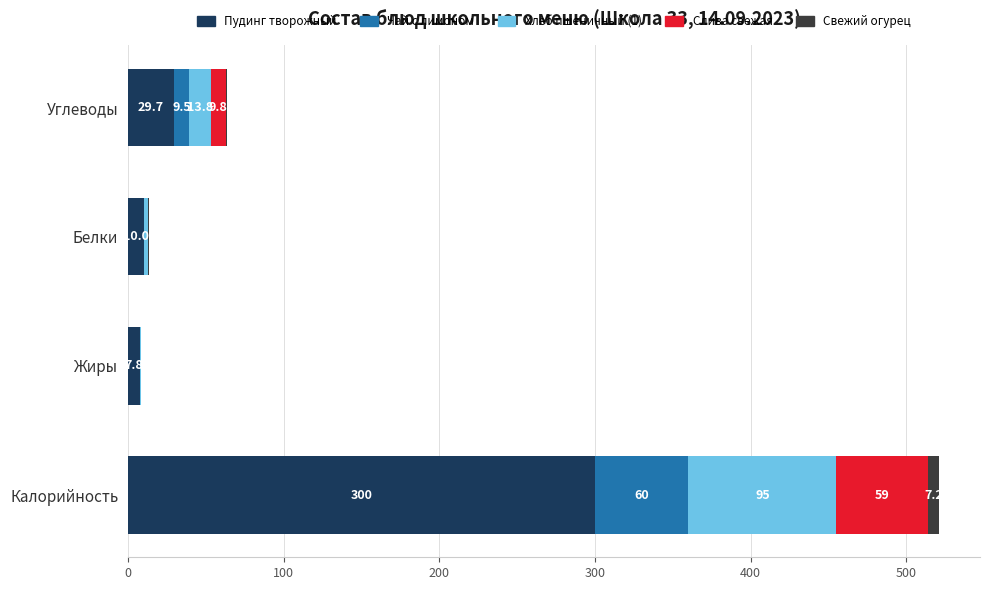

Which category has the highest value in the Пудинг творожный series?

Калорийность